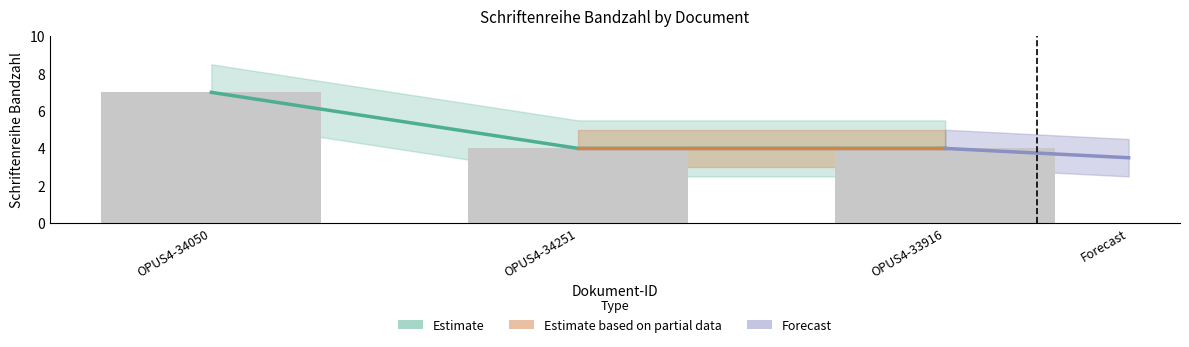

Approximately how many times larger is the value at OPUS4-33916 compared to OPUS4-34050?

0.6